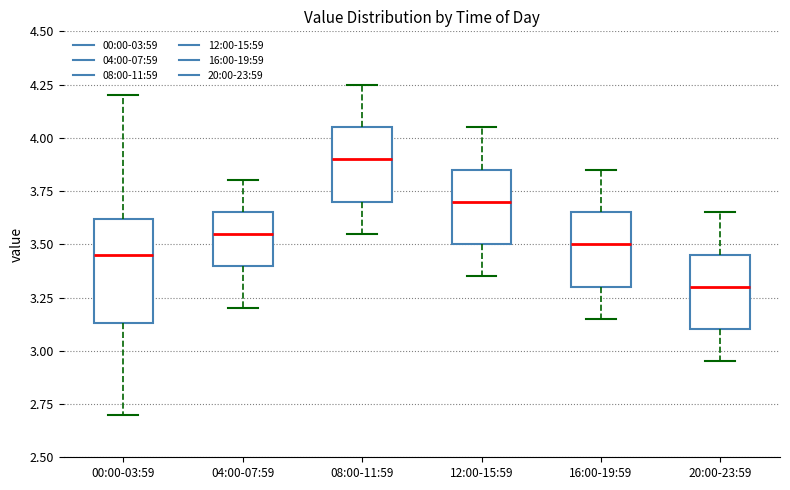

Reading left to right, transcribe this box plot: for each box, give where its median line is, the range the box spans, and where its two whiskers end, as read against the y-axis. The values are not printed on the chart, so give them approximately, as read against the axis.

00:00-03:59: median 3.45, box 3.15 to 3.60, whiskers 2.70 to 4.20
04:00-07:59: median 3.55, box 3.40 to 3.65, whiskers 3.20 to 3.80
08:00-11:59: median 3.90, box 3.70 to 4.05, whiskers 3.55 to 4.25
12:00-15:59: median 3.70, box 3.50 to 3.85, whiskers 3.35 to 4.05
16:00-19:59: median 3.50, box 3.30 to 3.65, whiskers 3.15 to 3.85
20:00-23:59: median 3.30, box 3.10 to 3.45, whiskers 2.95 to 3.65